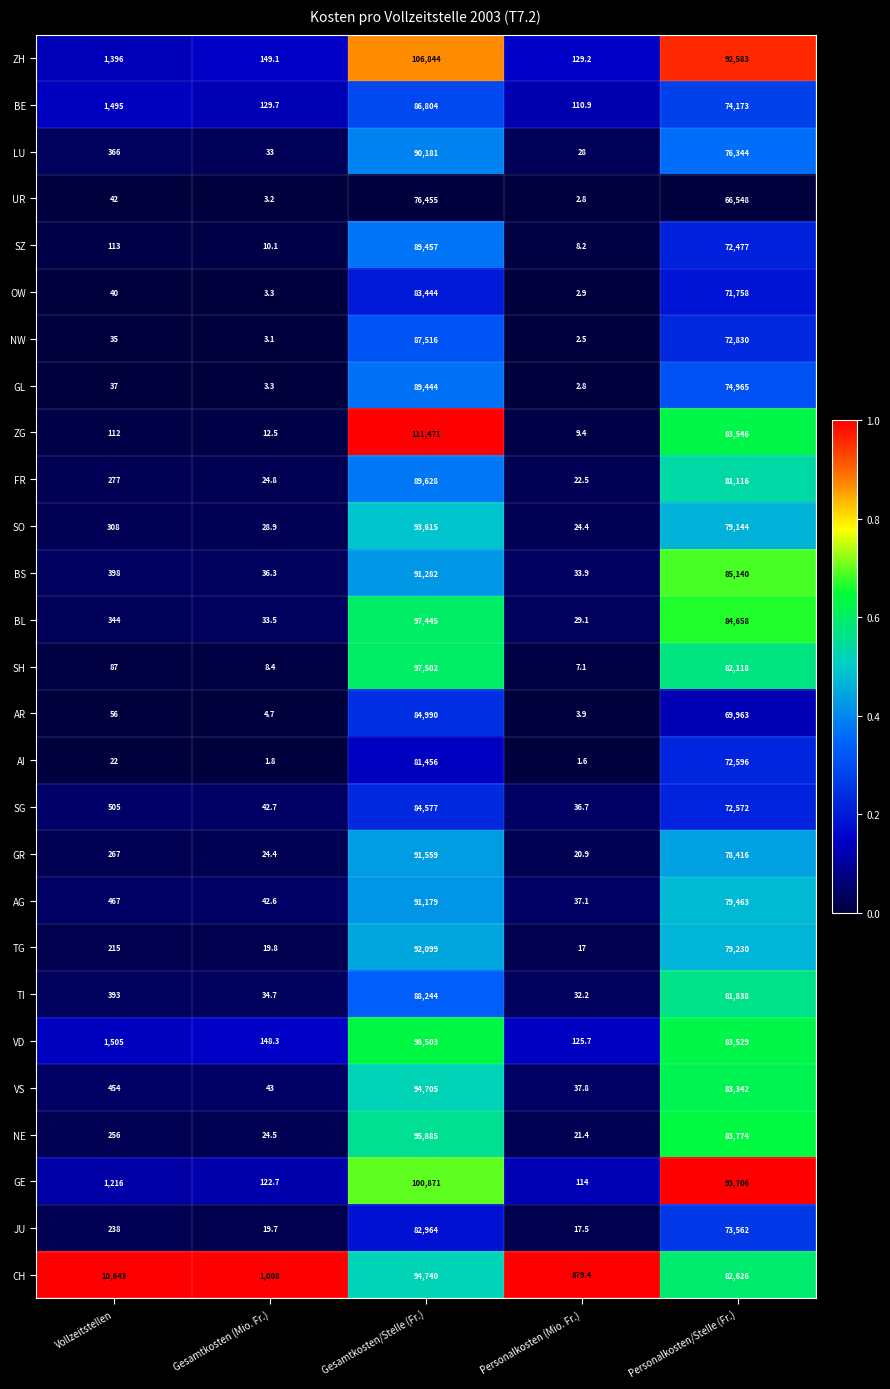

What is the spread (max minus min) of values at Gesamtkosten/Stelle (Fr.)?

35016.0